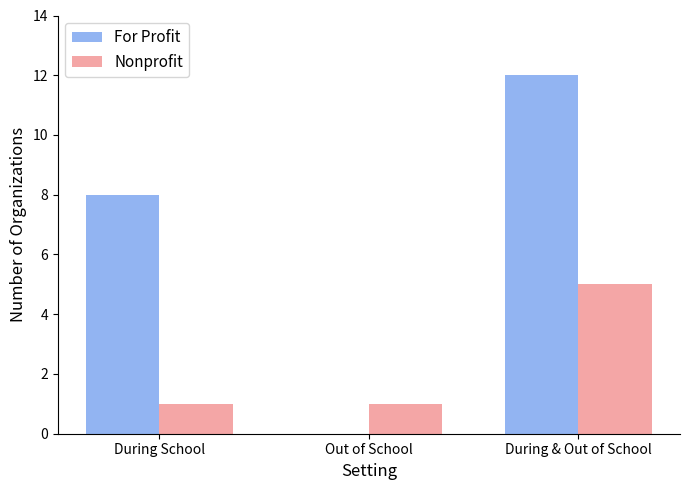

Reading right to left, list all the values displayed in this chart.

For Profit: During & Out of School=12	Out of School=0	During School=8
Nonprofit: During & Out of School=5	Out of School=1	During School=1